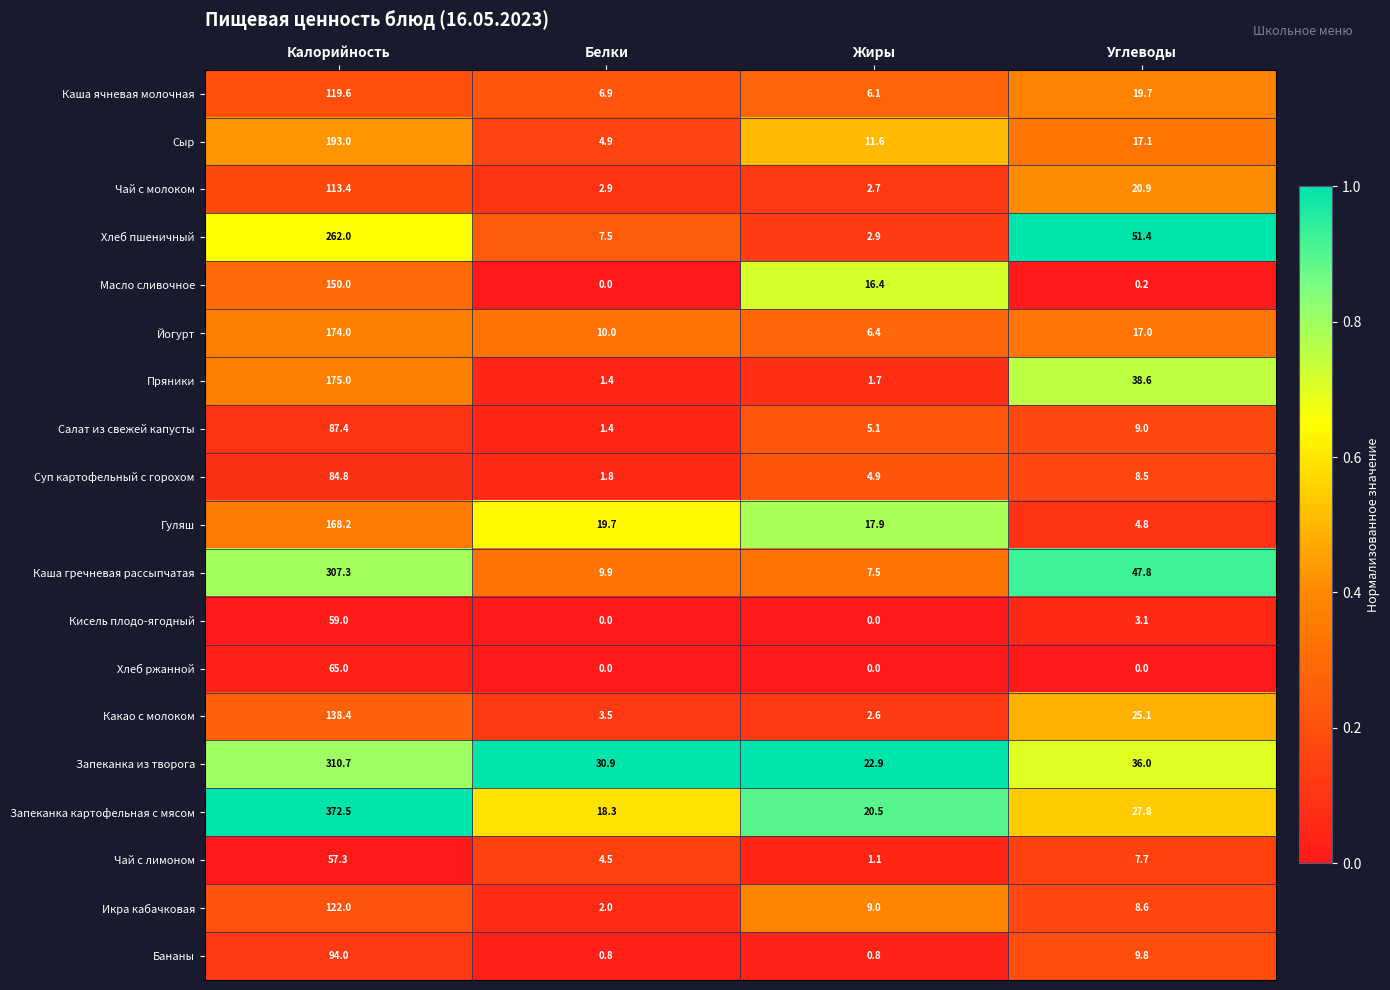

What is the difference between the Хлеб ржанной values at Белки and Калорийность?

65.0